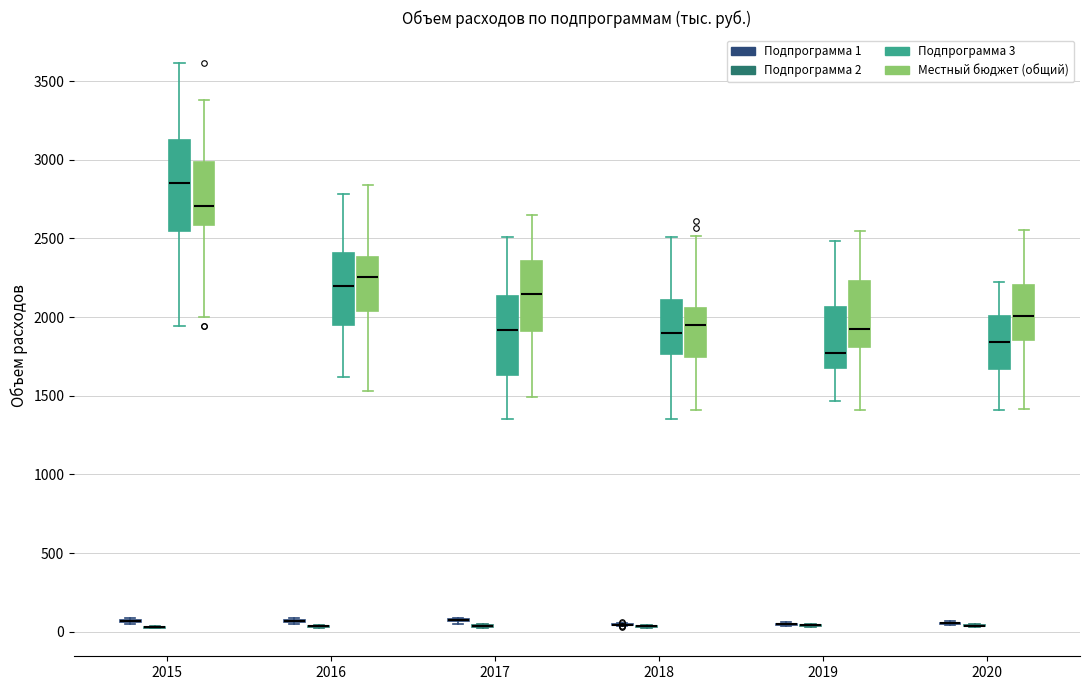

Reading left to right, read every box against the y-axis: the position of its median line, the range the box covers, and the ends of its whiskers. The values are not printed on the chart, so give them approximately, as read against the axis.

2015 (Подпрограмма 1): box collapsed to a line at 50, whiskers 50 to 100
2015 (Подпрограмма 2): box collapsed to a line at 50, whiskers 0 to 50
2015 (Подпрограмма 3): median 2850, box 2550 to 3100, whiskers 1950 to 3600
2015 (Местный бюджет (общий)): median 2700, box 2600 to 3000, whiskers 2000 to 3400
2016 (Подпрограмма 1): box collapsed to a line at 50, whiskers 50 to 100
2016 (Подпрограмма 2): box collapsed to a line at 50, whiskers 0 to 50
2016 (Подпрограмма 3): median 2200, box 1950 to 2400, whiskers 1600 to 2800
2016 (Местный бюджет (общий)): median 2250, box 2050 to 2400, whiskers 1550 to 2850
2017 (Подпрограмма 1): box collapsed to a line at 50, whiskers 50 to 100
2017 (Подпрограмма 2): box collapsed to a line at 50, whiskers 50 to 50
2017 (Подпрограмма 3): median 1900, box 1650 to 2150, whiskers 1350 to 2500
2017 (Местный бюджет (общий)): median 2150, box 1900 to 2350, whiskers 1500 to 2650
2018 (Подпрограмма 1): box collapsed to a line at 50, whiskers 50 to 50
2018 (Подпрограмма 2): box collapsed to a line at 50, whiskers 0 to 50
2018 (Подпрограмма 3): median 1900, box 1750 to 2100, whiskers 1350 to 2500
2018 (Местный бюджет (общий)): median 1950, box 1750 to 2050, whiskers 1400 to 2500
2019 (Подпрограмма 1): box collapsed to a line at 50, whiskers 50 to 50
2019 (Подпрограмма 2): box collapsed to a line at 50, whiskers 50 to 50
2019 (Подпрограмма 3): median 1750, box 1700 to 2050, whiskers 1450 to 2500
2019 (Местный бюджет (общий)): median 1900, box 1800 to 2250, whiskers 1400 to 2550
2020 (Подпрограмма 1): box collapsed to a line at 50, whiskers 50 to 50
2020 (Подпрограмма 2): box collapsed to a line at 50, whiskers 50 to 50
2020 (Подпрограмма 3): median 1850, box 1650 to 2000, whiskers 1400 to 2200
2020 (Местный бюджет (общий)): median 2000, box 1850 to 2200, whiskers 1400 to 2550